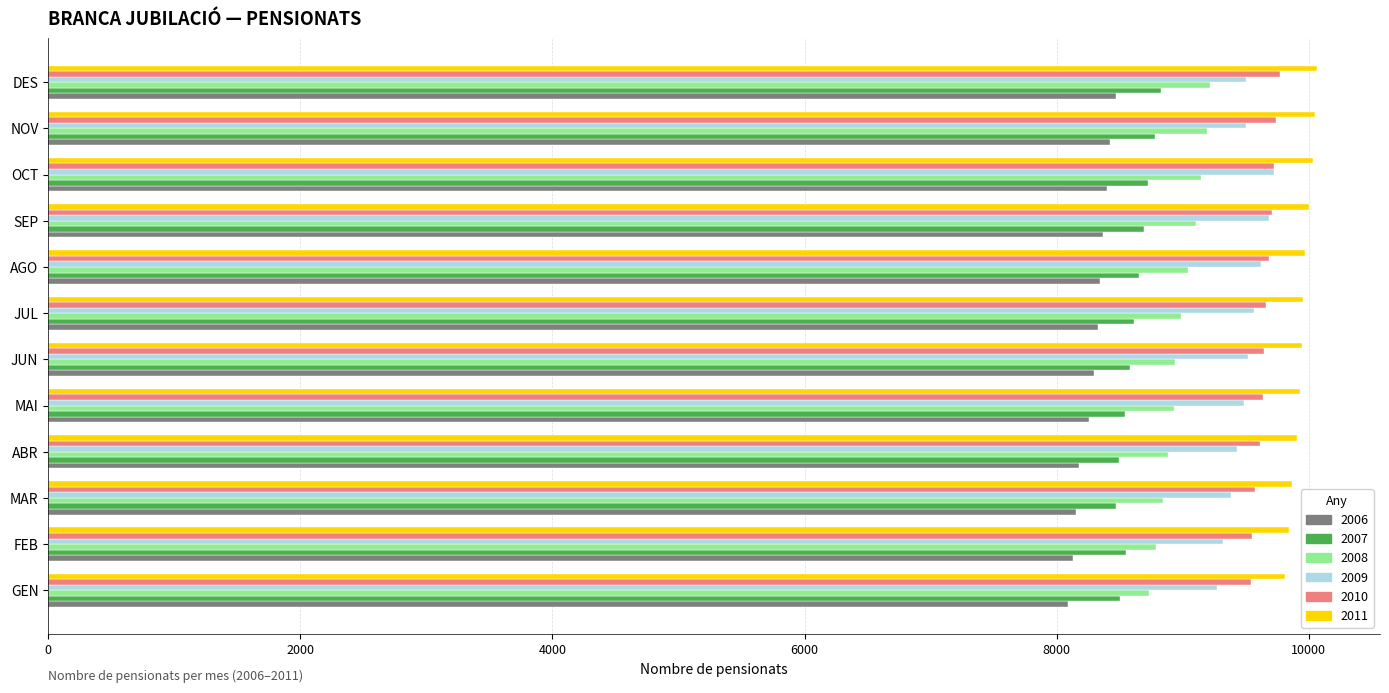

What is the total value across all series at JUL?

55107